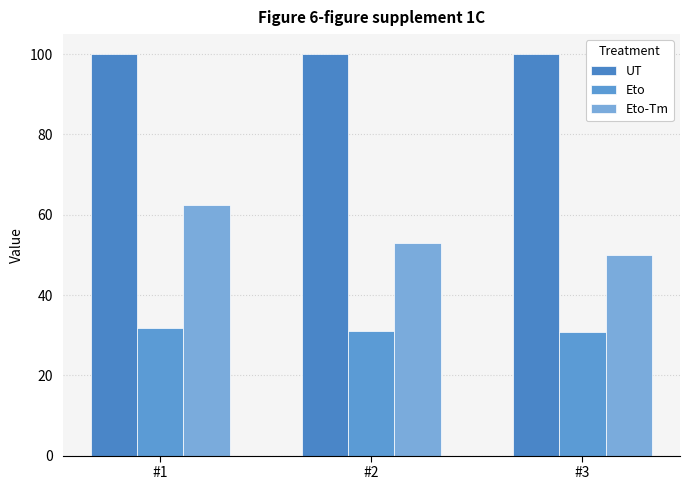

How many bars are there in each group?

3